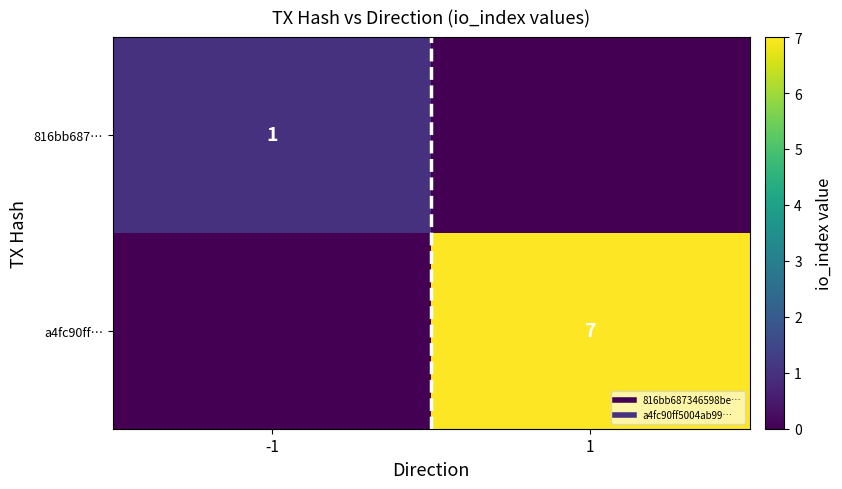

What is the sum of all 816bb687… values?

1